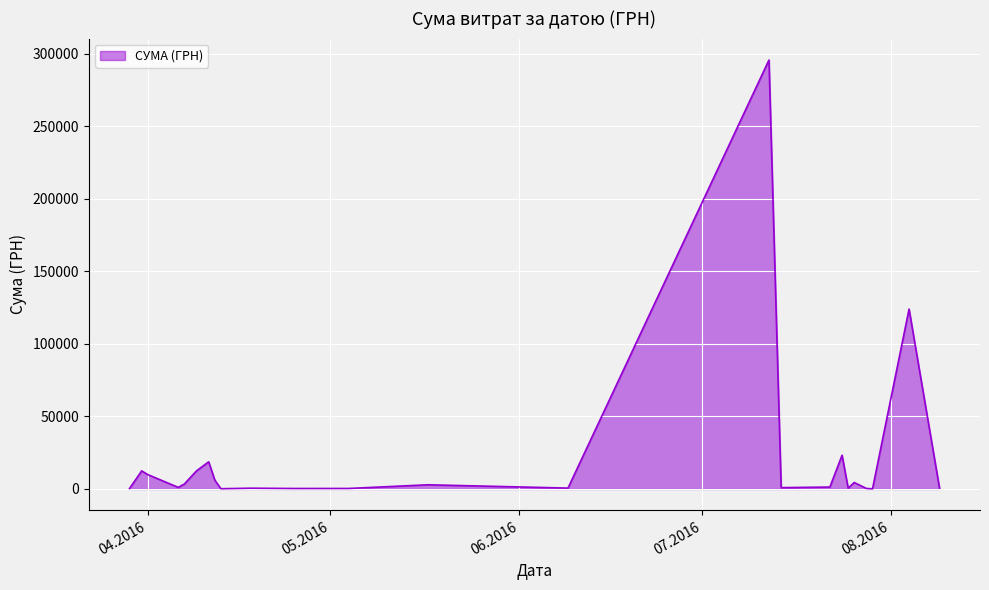

What is the difference between the maximum and minimum values?

295540.8